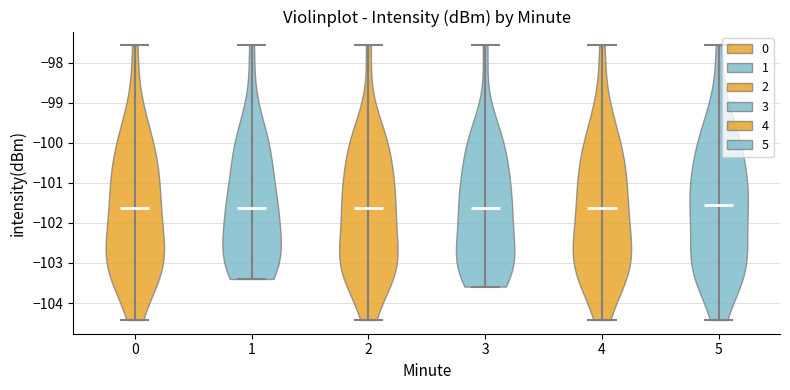

Reading left to right, read every violin against the y-axis: where its median line is, and the lowest and highest points it reaches. The values are not printed on the chart, so give them approximately, as read against the axis.

0: median line -101.6, lowest point -104.4, highest point -97.6
1: median line -101.6, lowest point -103.4, highest point -97.6
2: median line -101.6, lowest point -104.4, highest point -97.6
3: median line -101.6, lowest point -103.6, highest point -97.6
4: median line -101.6, lowest point -104.4, highest point -97.6
5: median line -101.6, lowest point -104.4, highest point -97.6